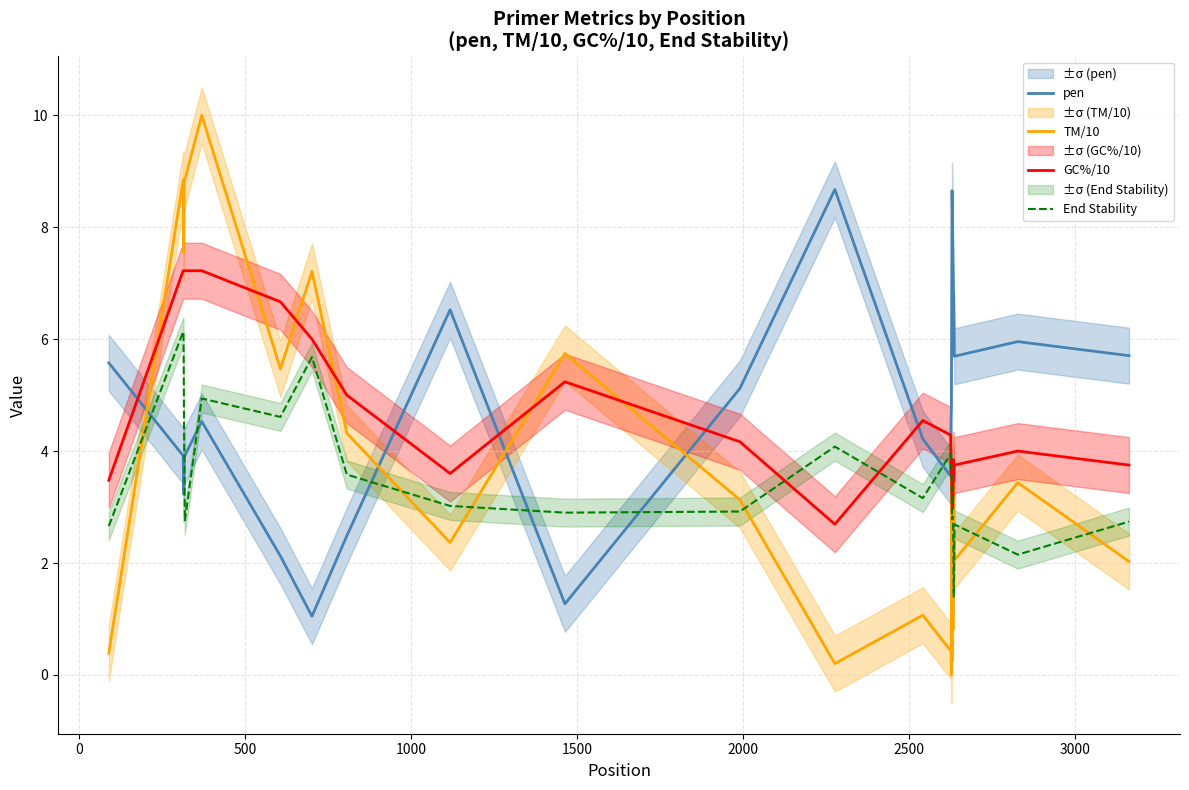

How many interior local valleys does the End Stability series have?

7